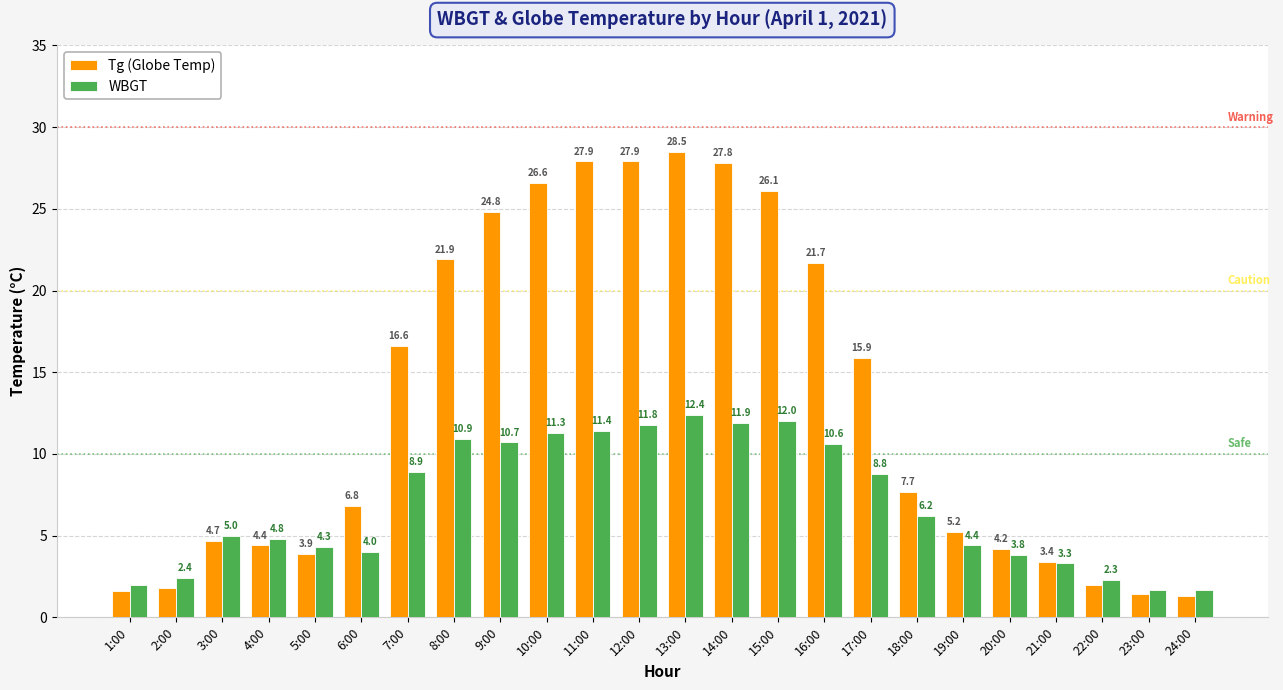

At how many categories does at least one series exceed 12?

11